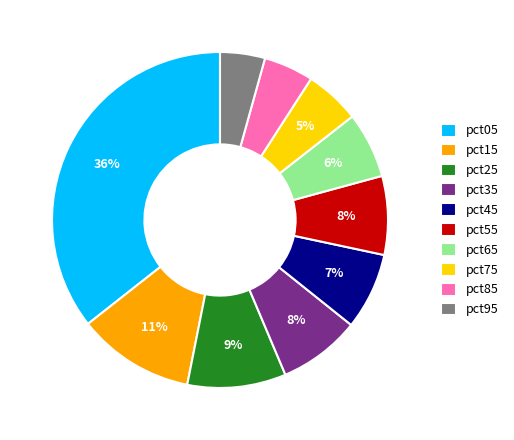

To the nearest percent, what portion does pct65 represent?

6%